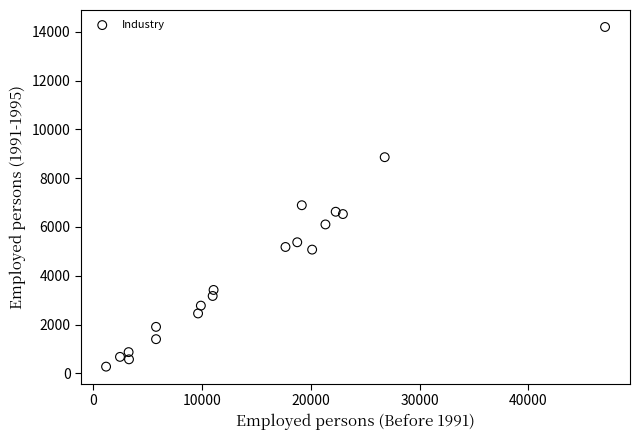

What Y value in the scatter plot is closest to 7237?

6892